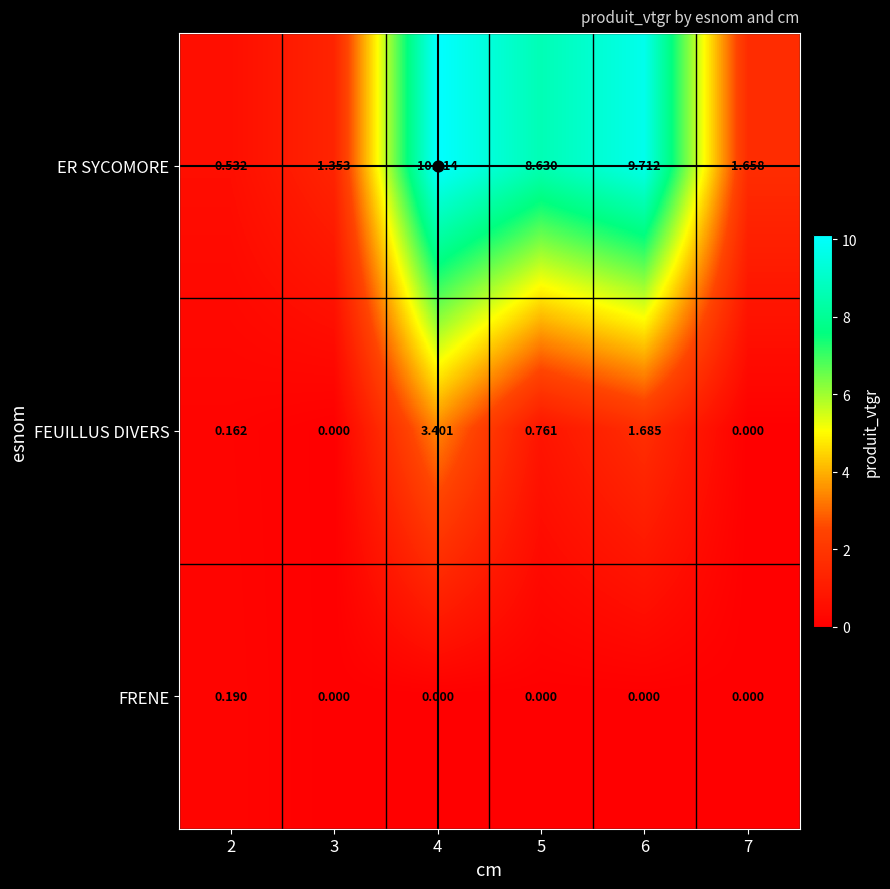

At 5, list the series in order from largest to smallest.

ER SYCOMORE, FEUILLUS DIVERS, FRENE